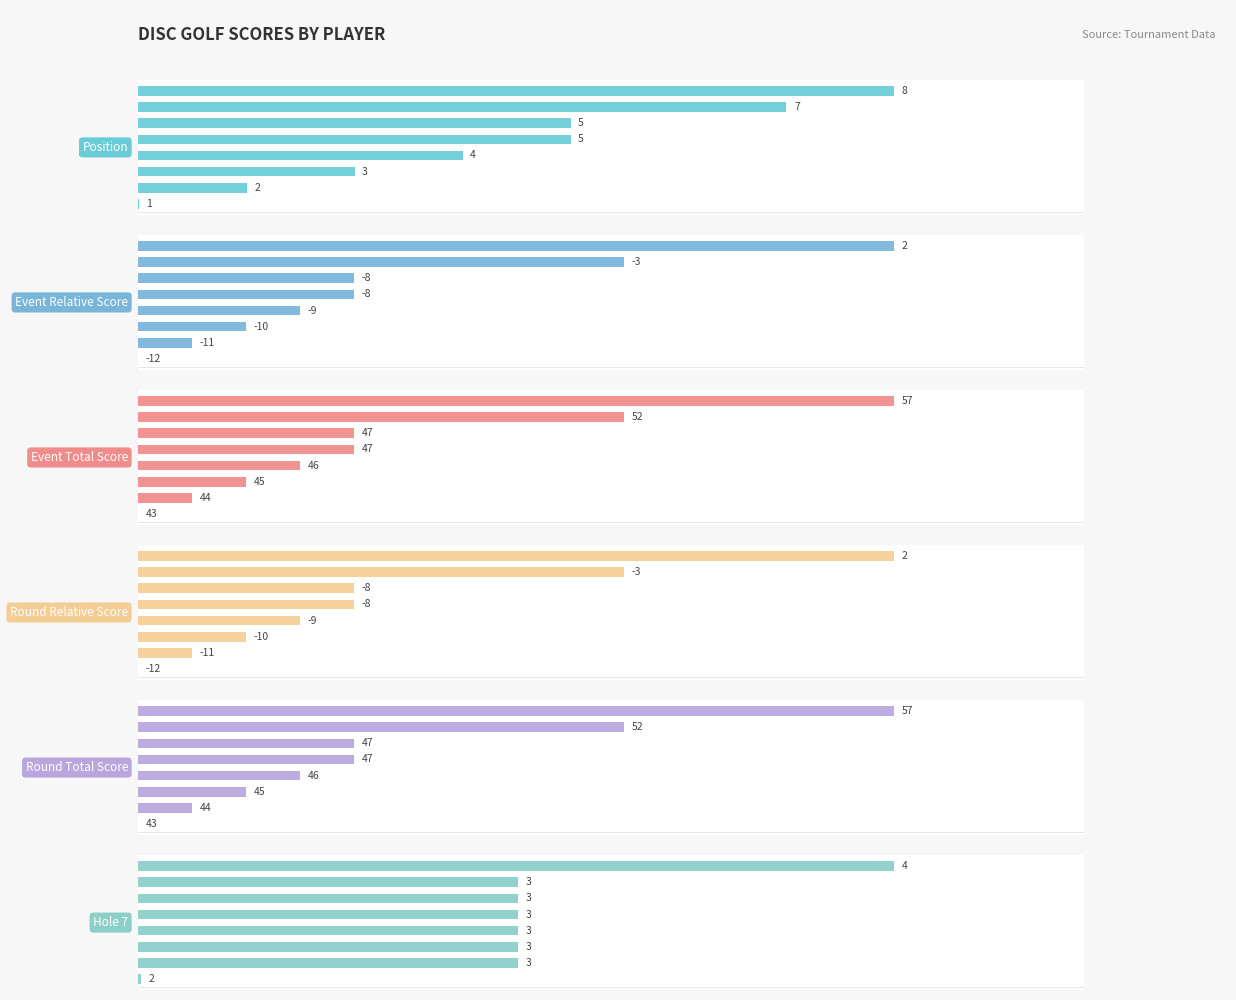

What are all the series names shown in the legend?

Position, Event Relative Score, Event Total Score, Round Relative Score, Round Total Score, Hole 7